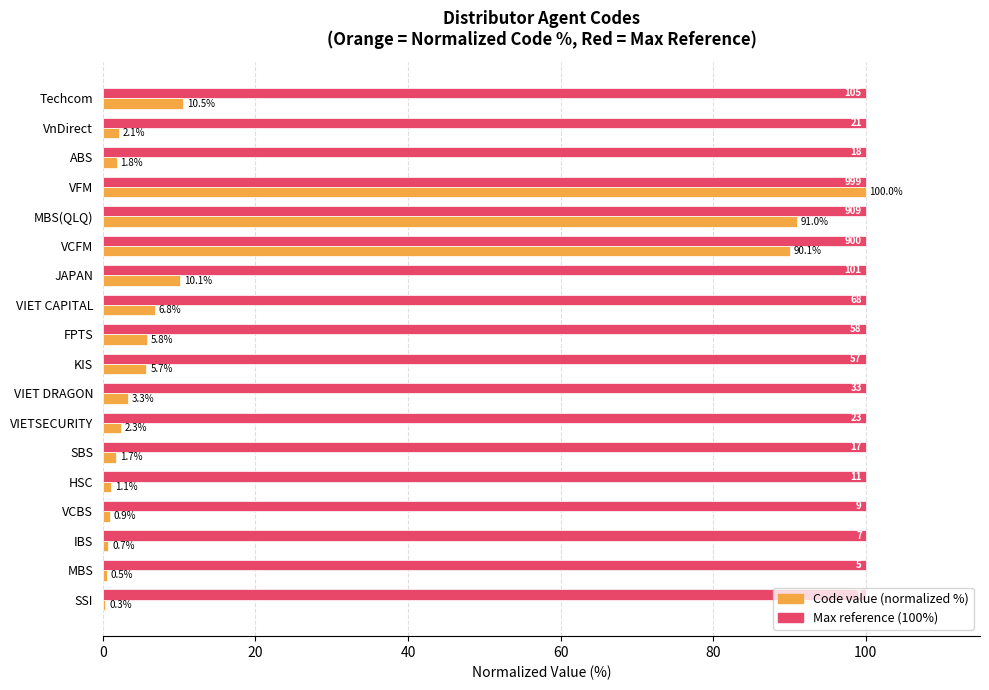

What is the greatest value displayed?

100.0